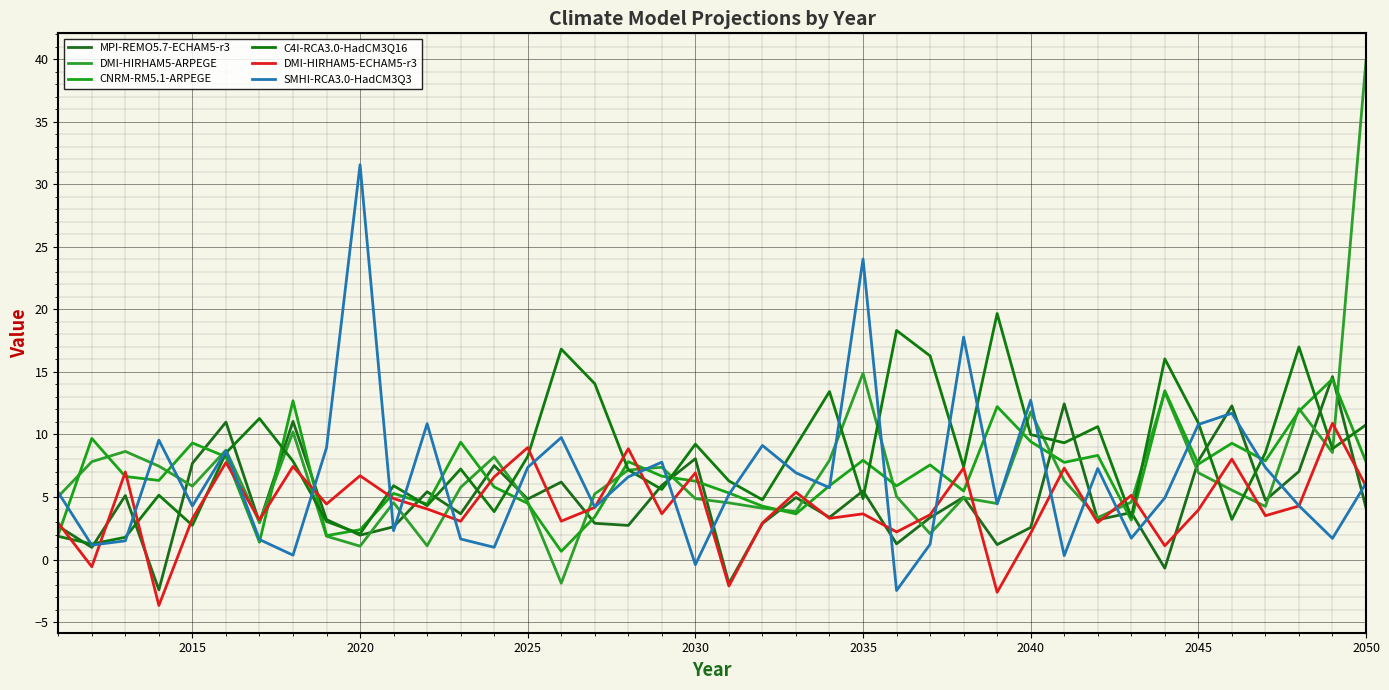

Does the chart display data point markers on the line(s)?

No